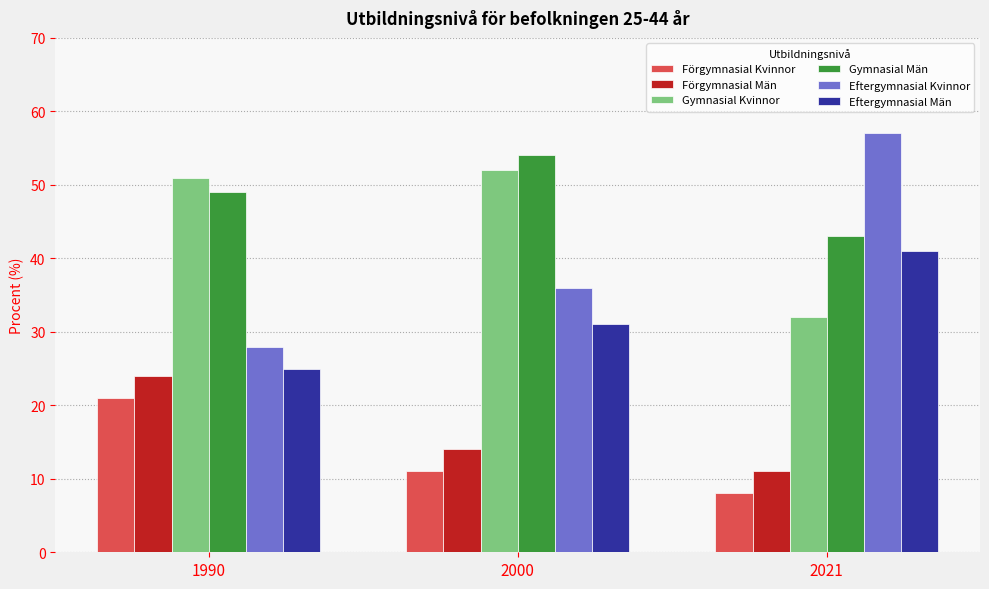

What is the value of the Eftergymnasial Män bar at the 3rd from the left?

41